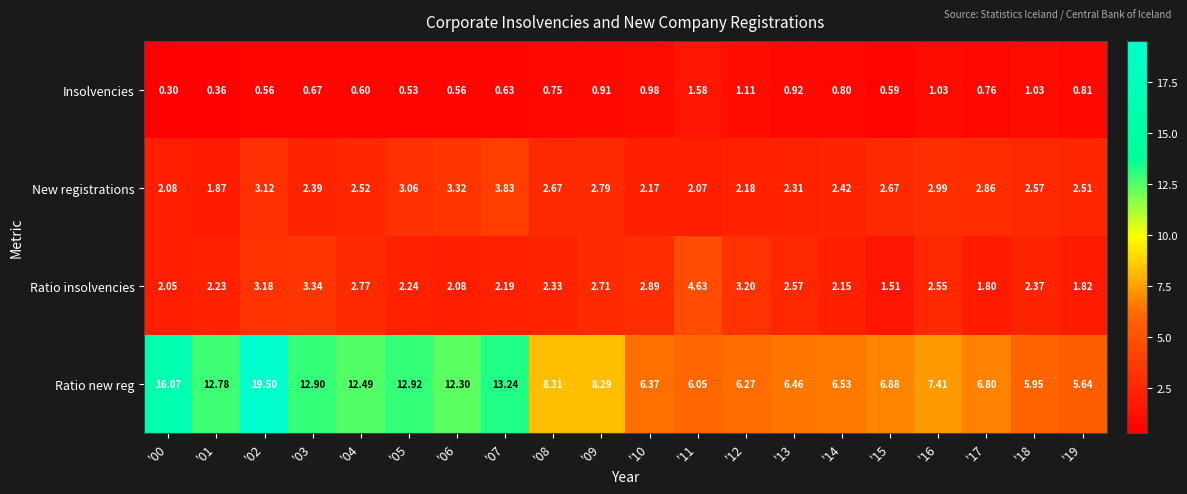

Is the value of New registrations at '13 greater than the value of Ratio new reg at '13?

No